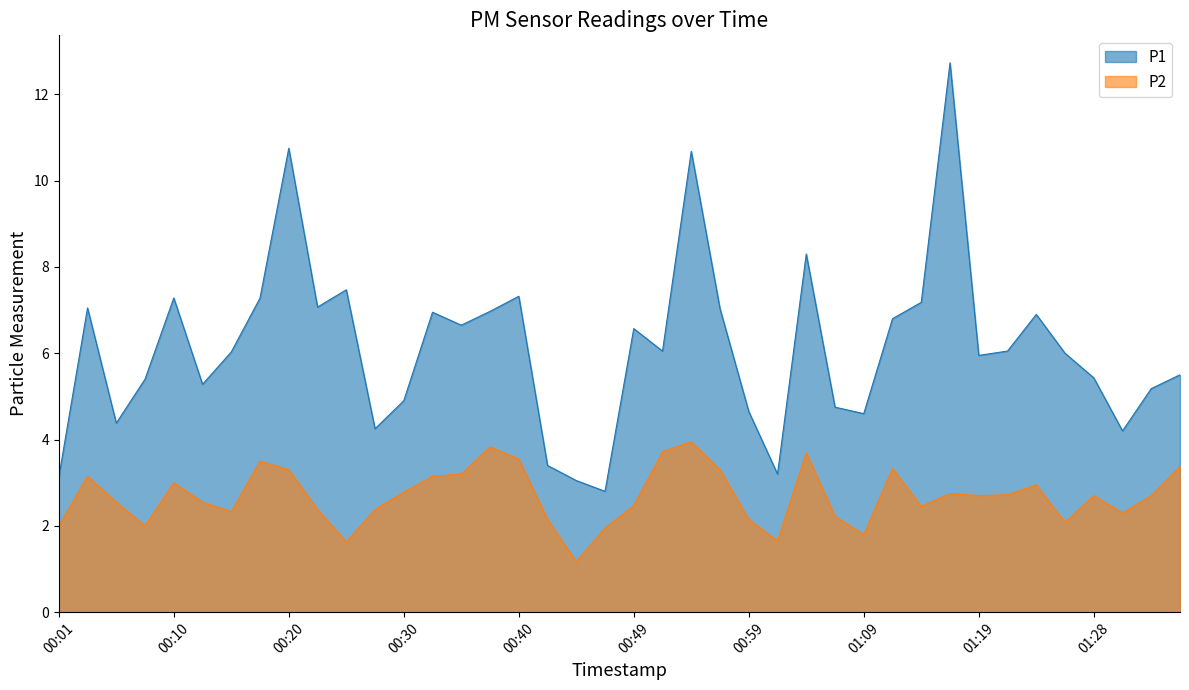

How many values in the P1 series exceed 6?

21